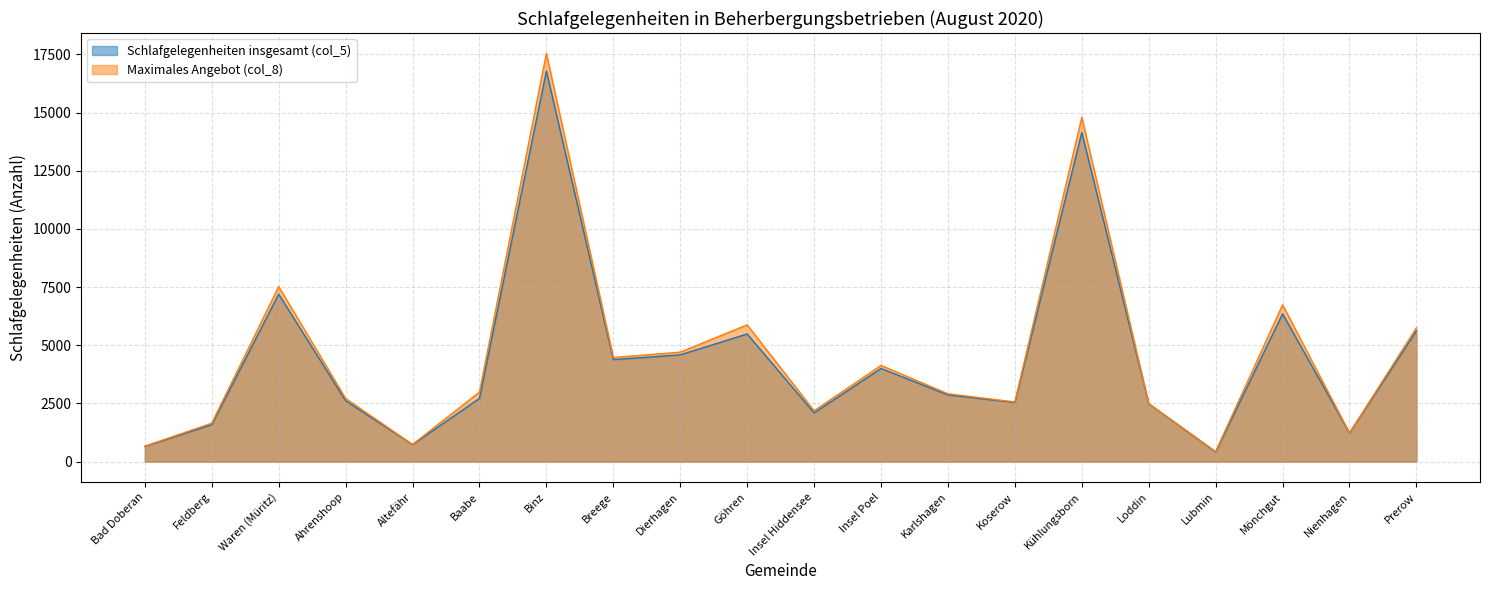

What is the difference between the Schlafgelegenheiten insgesamt (col_5) values at Kühlungsborn and Lubmin?

13722